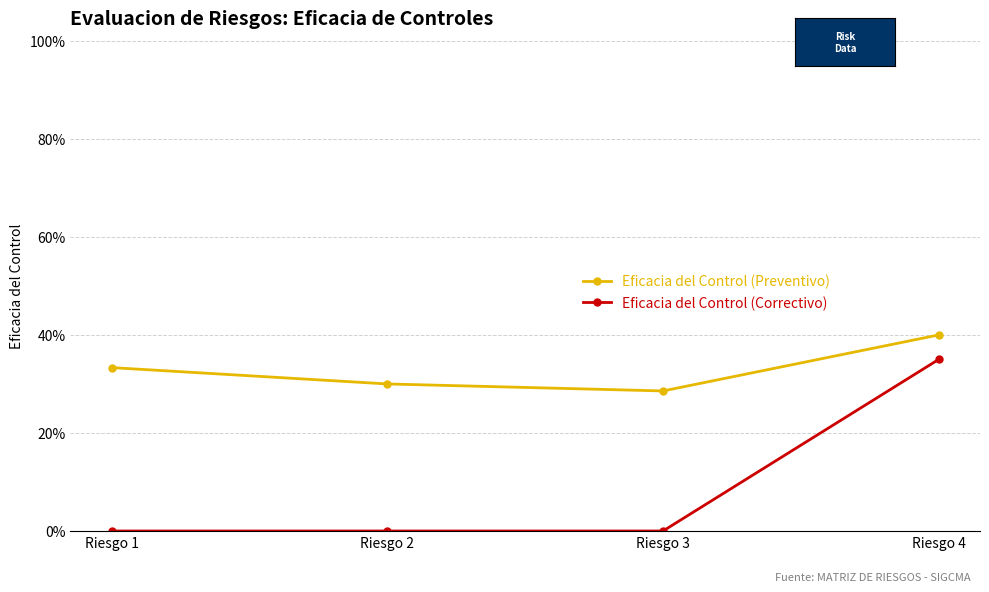

What is the maximum value shown in the chart?

0.4